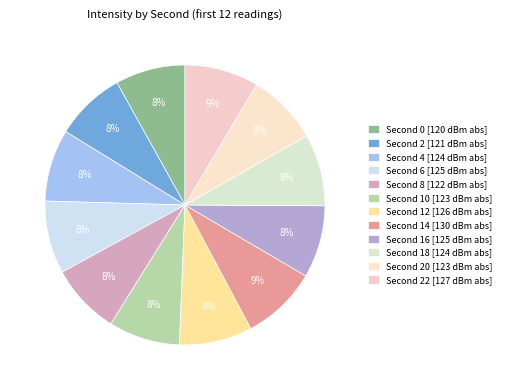

How many segments does this pie chart have?

12